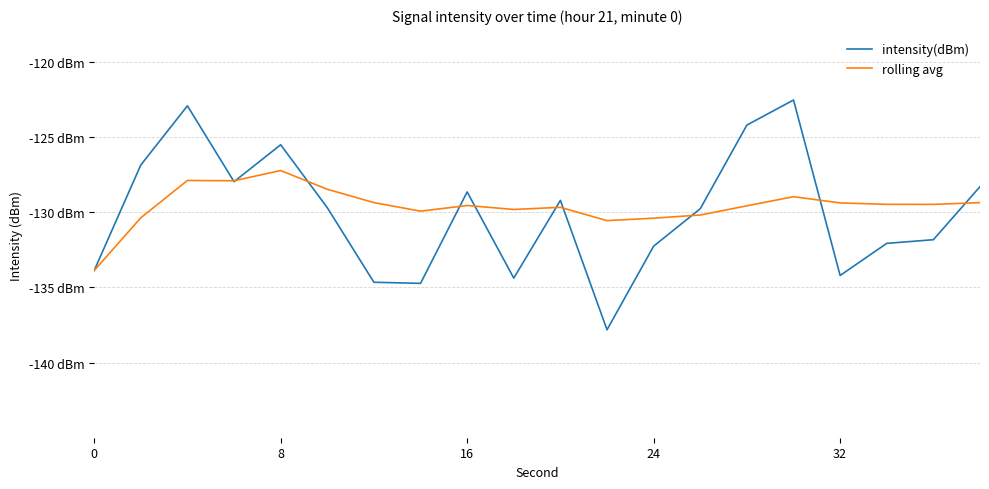

After their last crossing, which series has the higher values: intensity(dBm) or rolling avg?

intensity(dBm)